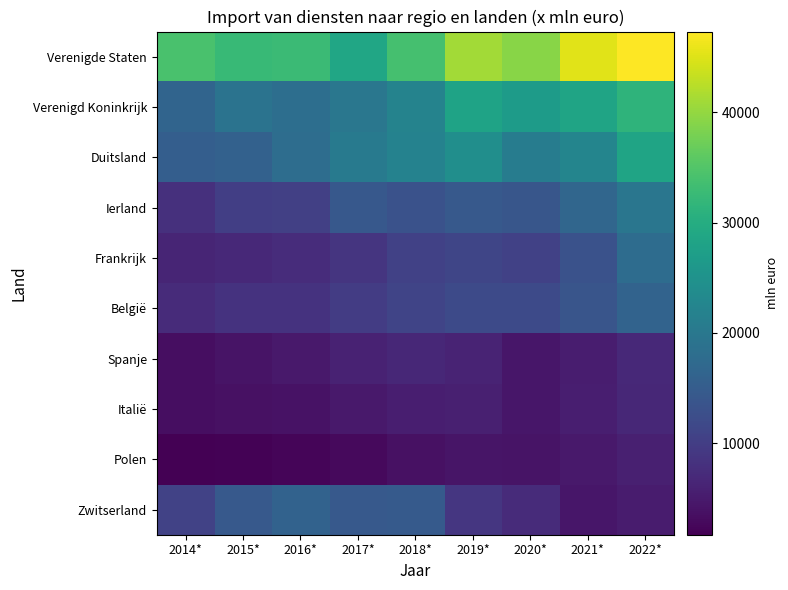

Which series has the largest range (max minus min)?

Verenigde Staten